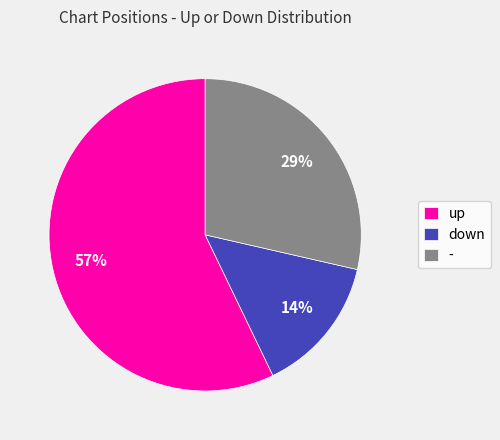

Which has a higher value, - or down?

-